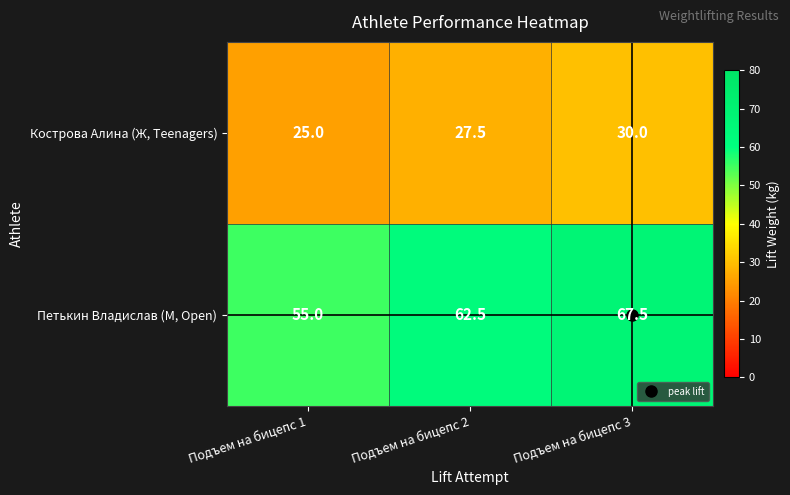

What is the greatest value displayed?

67.5